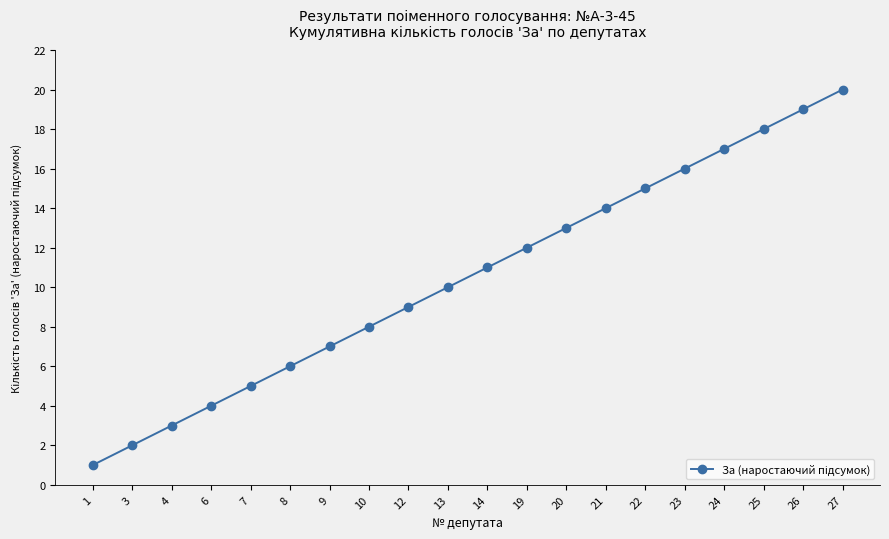

The value at 4 is 5. True or false?

False